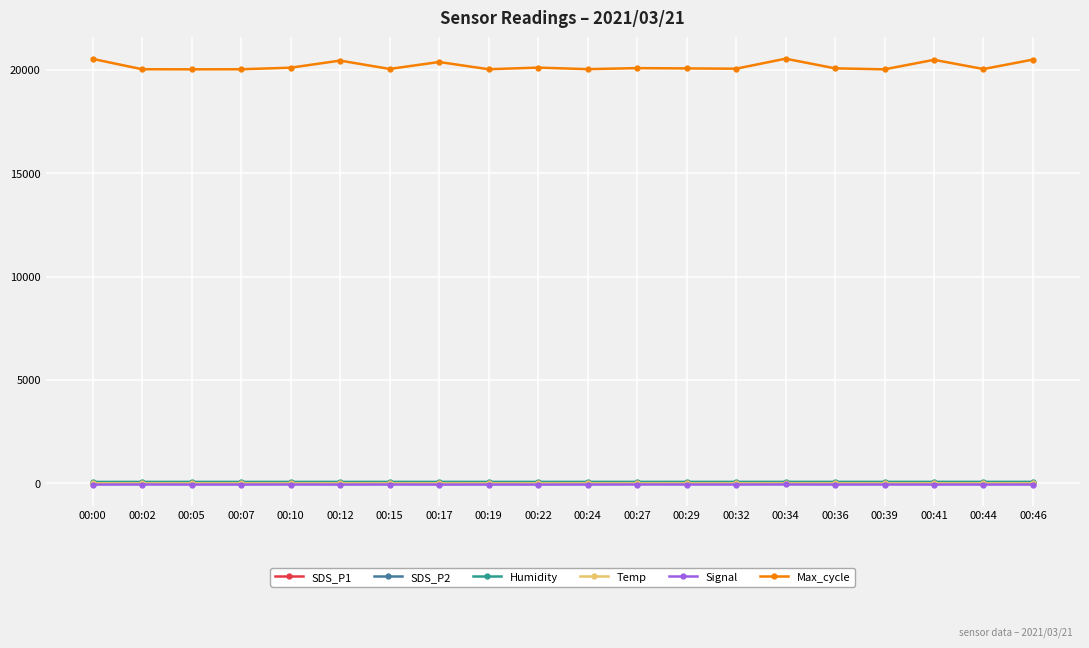

What is the difference between the SDS_P2 values at 00:22 and 00:05?

0.3